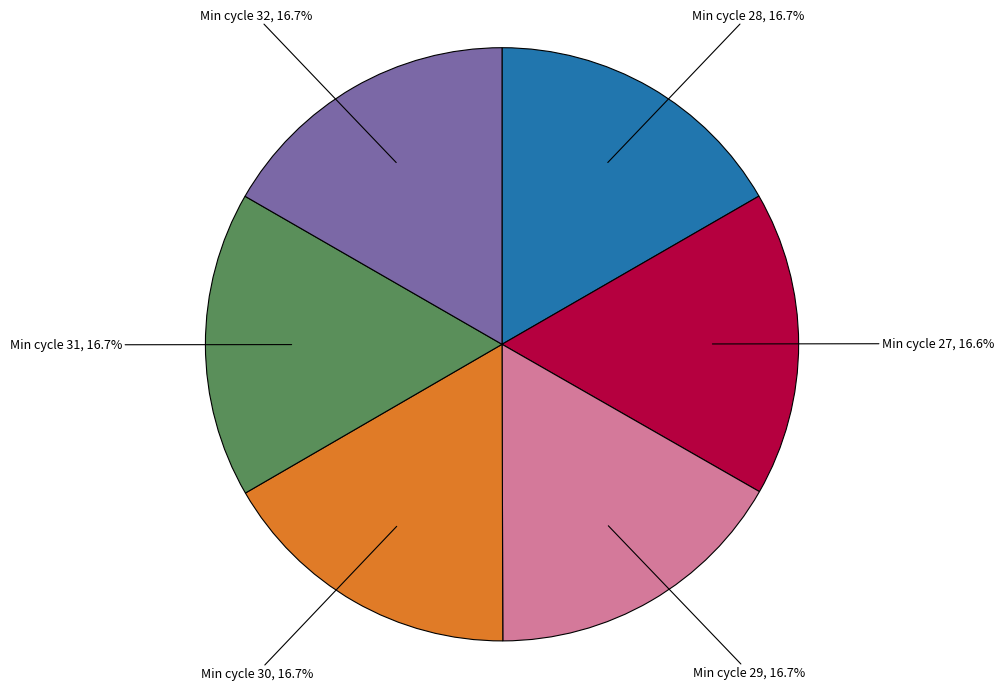

What percentage do Min cycle 31 and Min cycle 32 together represent?

33.4%